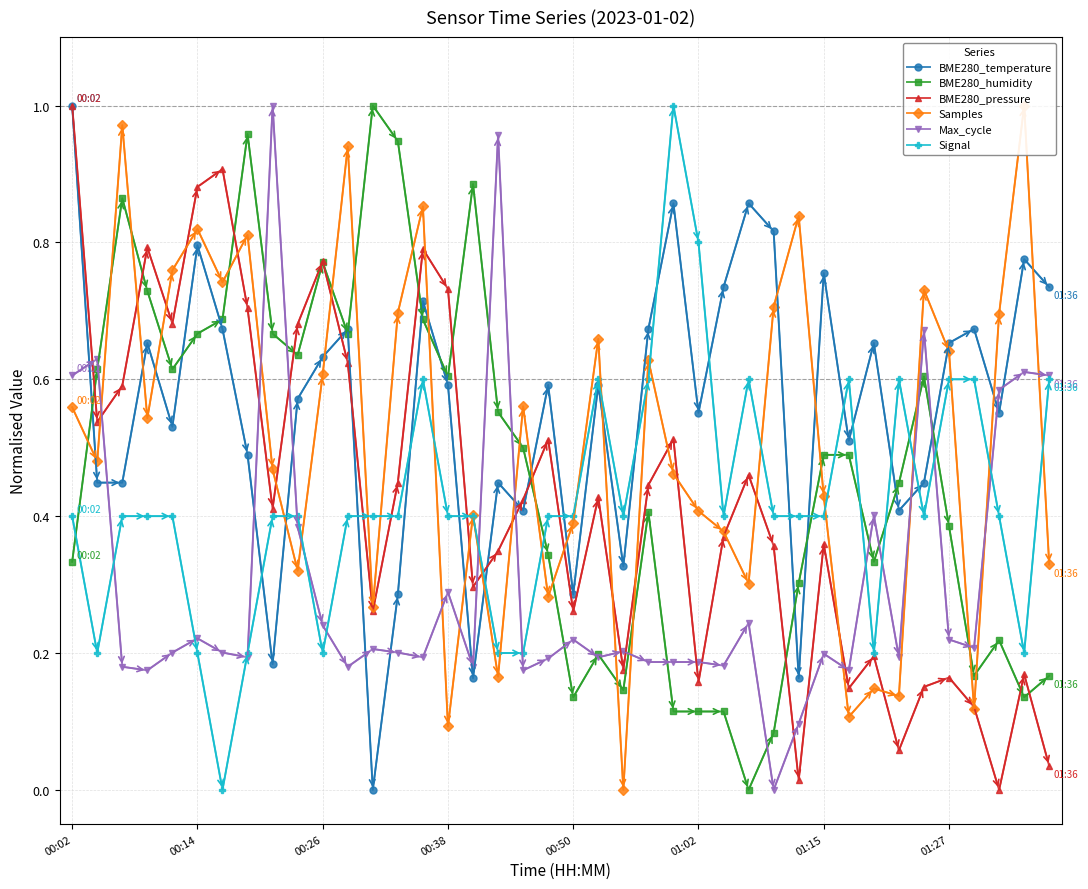

Is it true that BME280_pressure equals 0.1 at 01:02?

False